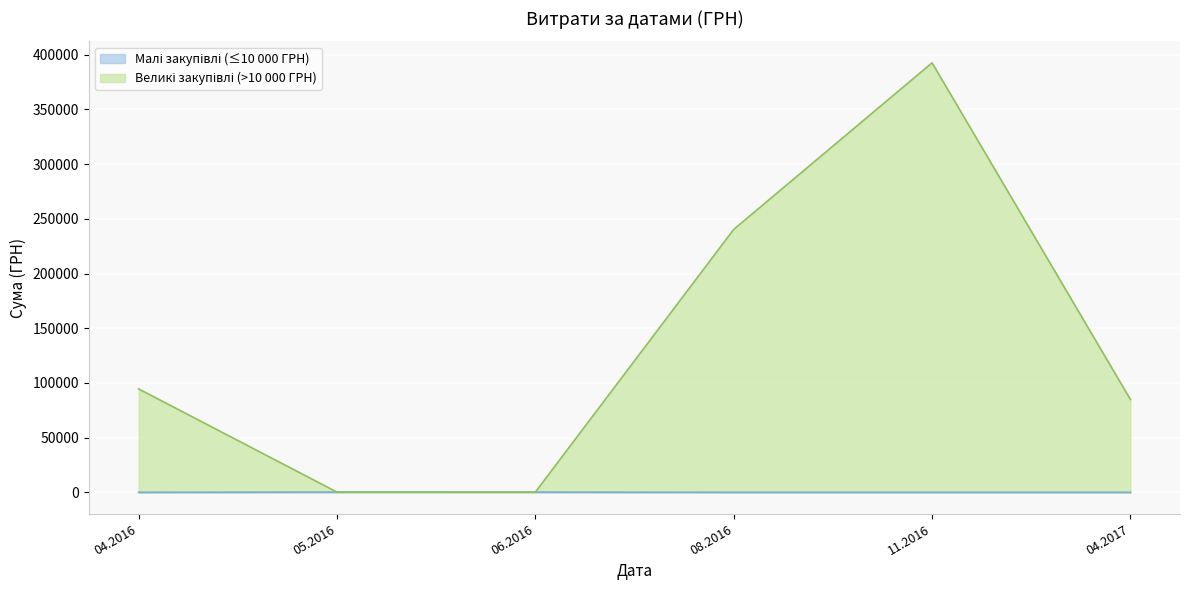

What is the total value across all series at 08.2016?

240348.2